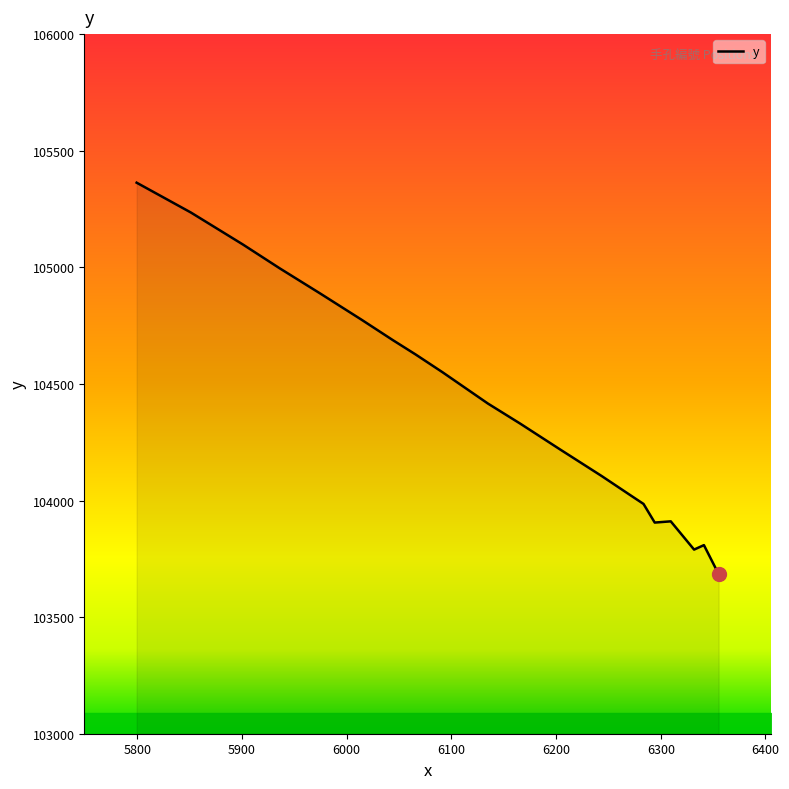

What is the difference between the maximum and minimum values?

1678.3